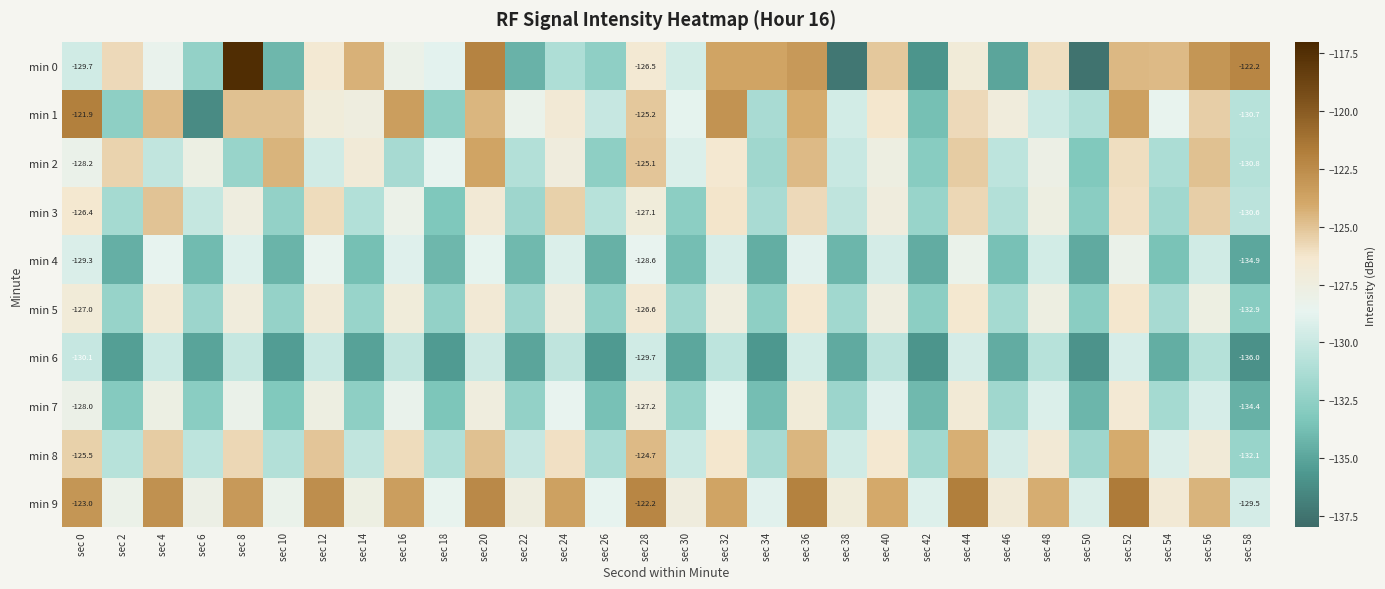

Rank the series by their maximum value, from lowest to highest.

min 6, min 4, min 7, min 5, min 3, min 8, min 2, min 1, min 9, min 0